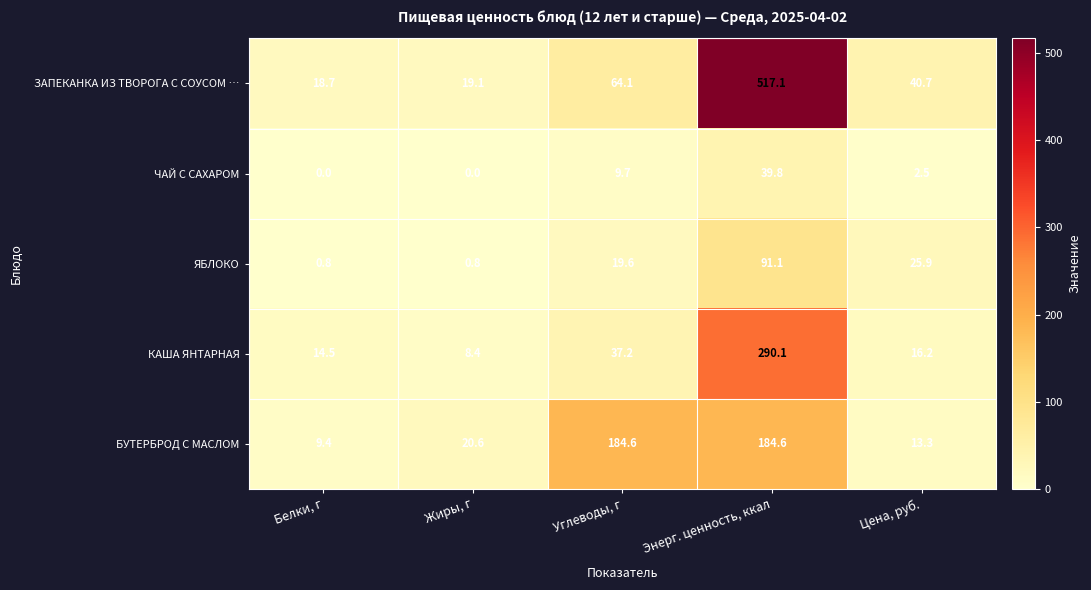

At which label does ЧАЙ С САХАРОМ reach its peak?

Энерг. ценность, ккал